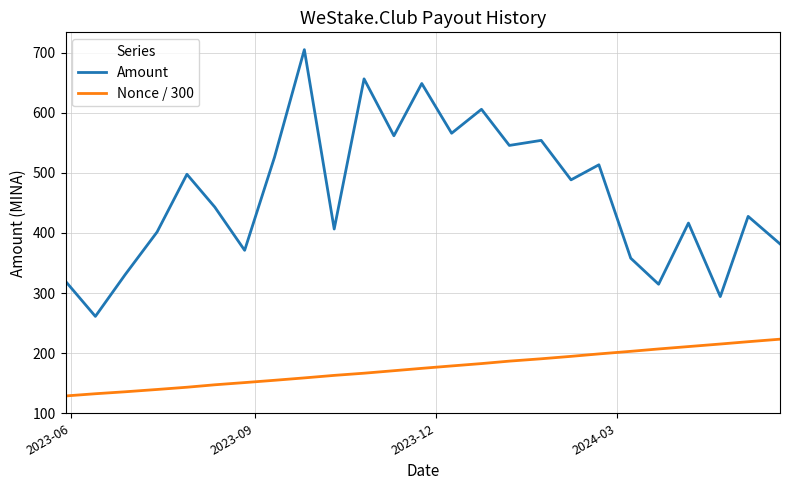

What is the difference between the maximum and minimum values in the Nonce / 300 series?

94.5